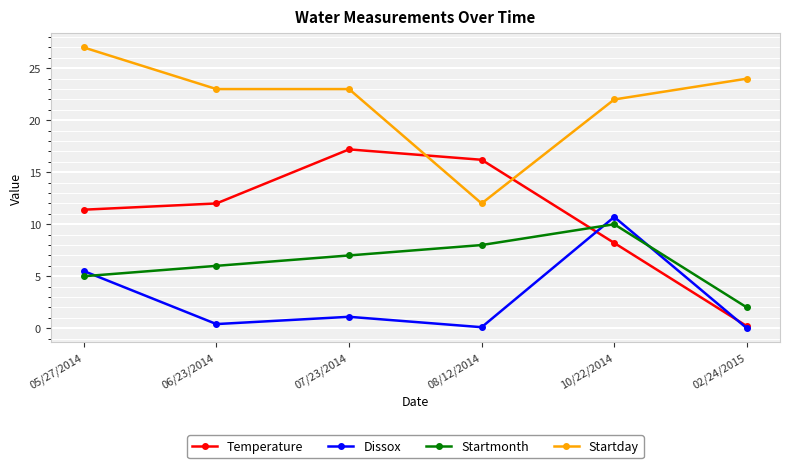

How many series are shown in this chart?

4